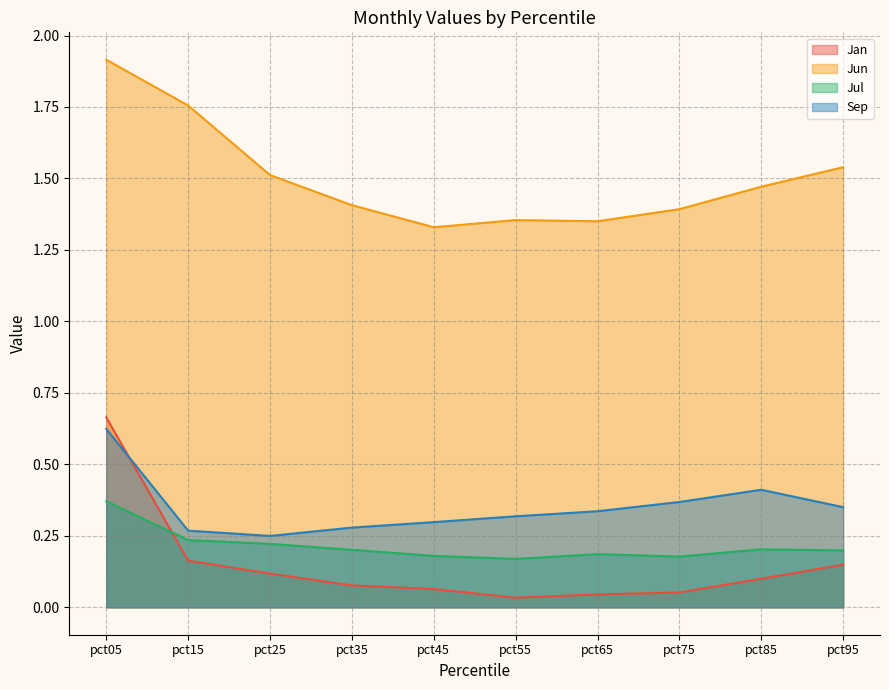

Between pct75 and pct95, which is larger?

pct95